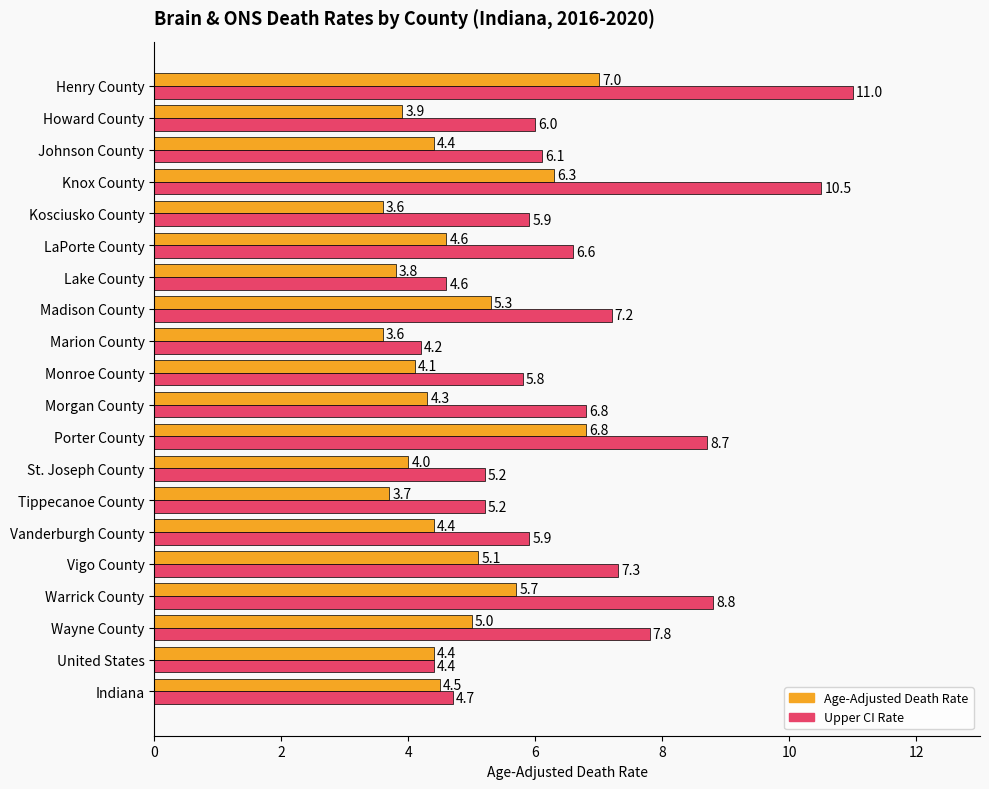

Which series changed the most between United States and Monroe County?

Upper CI Rate